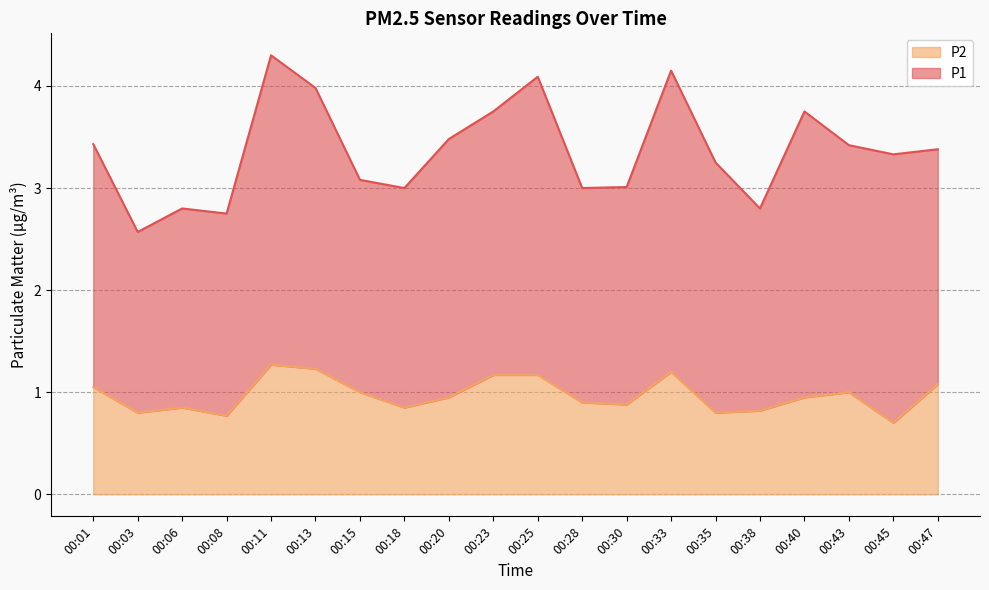

Reading right to left, list all the values displayed in this chart.

00:47=1.1	00:45=0.7	00:43=1.0	00:40=0.9	00:38=0.8	00:35=0.8	00:33=1.2	00:30=0.9	00:28=0.9	00:25=1.2	00:23=1.2	00:20=0.9	00:18=0.8	00:15=1.0	00:13=1.2	00:11=1.3	00:08=0.8	00:06=0.8	00:03=0.8	00:01=1.1